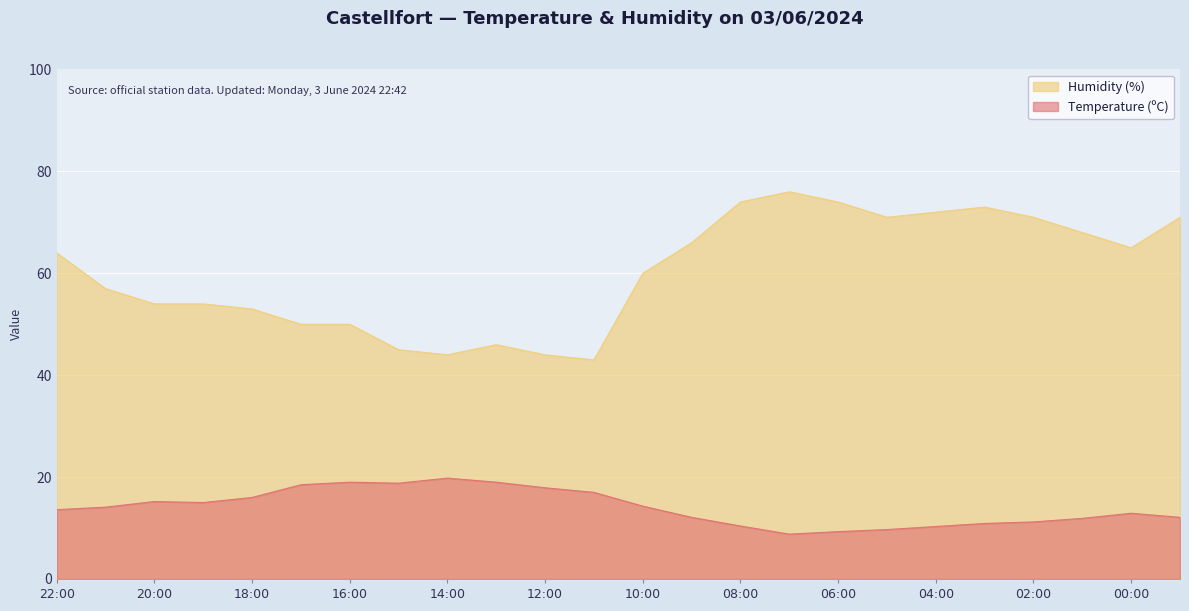

Read the Humidity (%) value at 10:00.

60.0